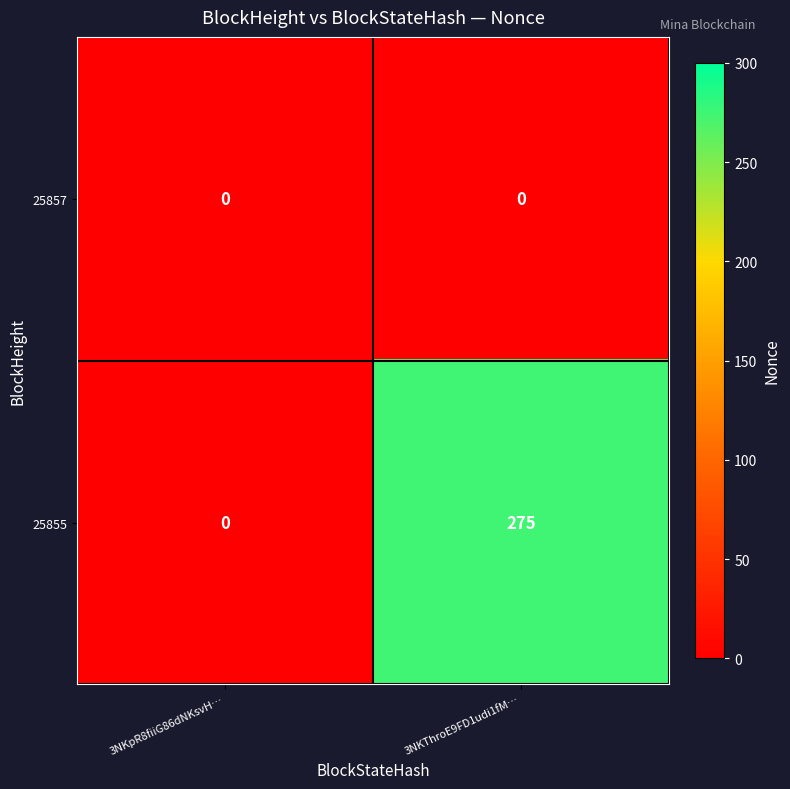

The value of 25857 at 3NKThroE9FD1udi1fM… is 0. True or false?

True